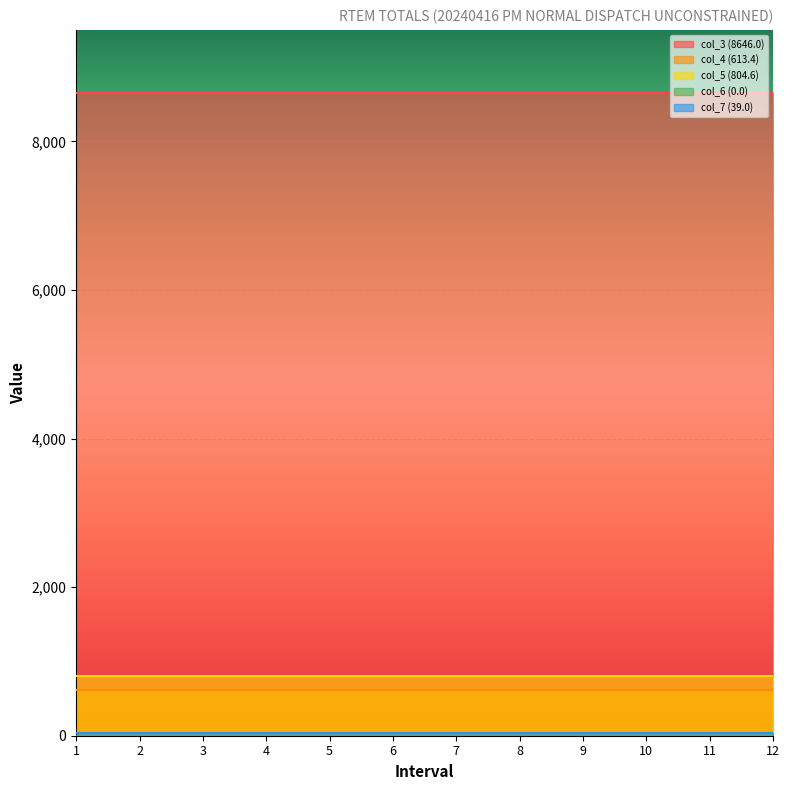

At 10, list the series in order from smallest to largest.

col_6 (0.0), col_7 (39.0), col_4 (613.4), col_5 (804.6), col_3 (8646.0)